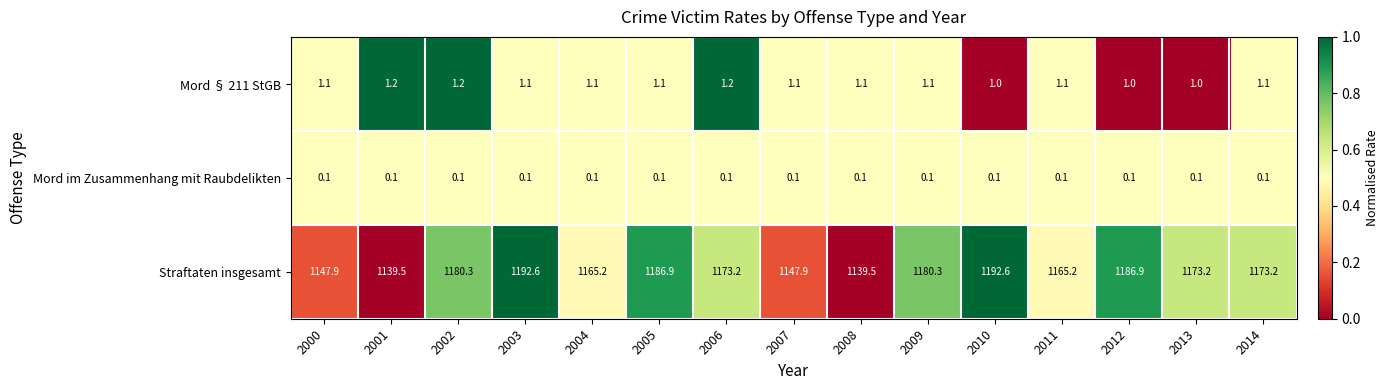

At which label does Straftaten insgesamt first exceed 1173?

2002